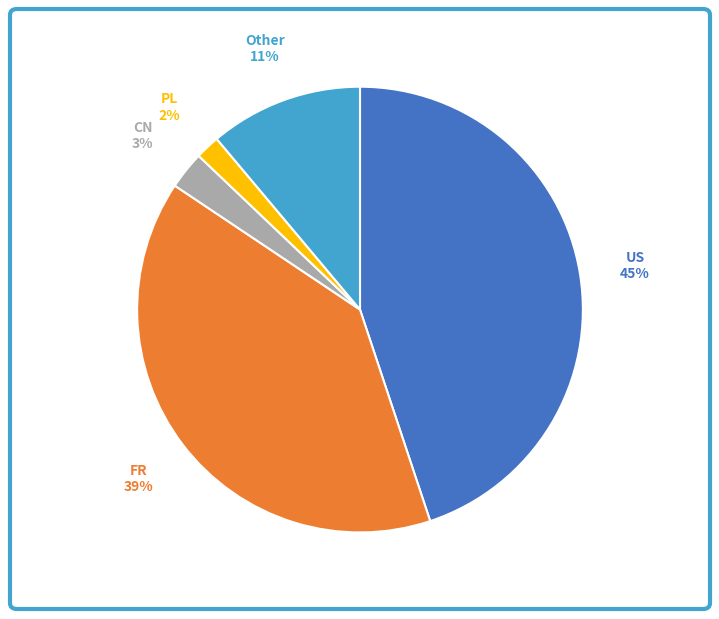

To the nearest percent, what is the average slice percentage?

20%